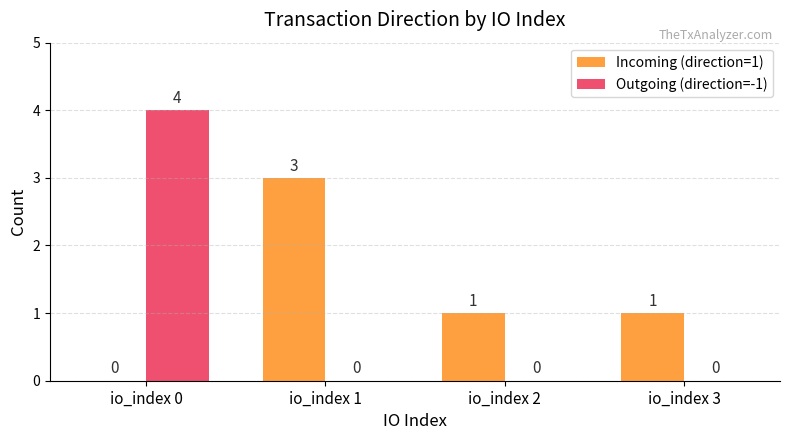

Is the value of Outgoing (direction=-1) at io_index 1 greater than the value of Incoming (direction=1) at io_index 3?

No